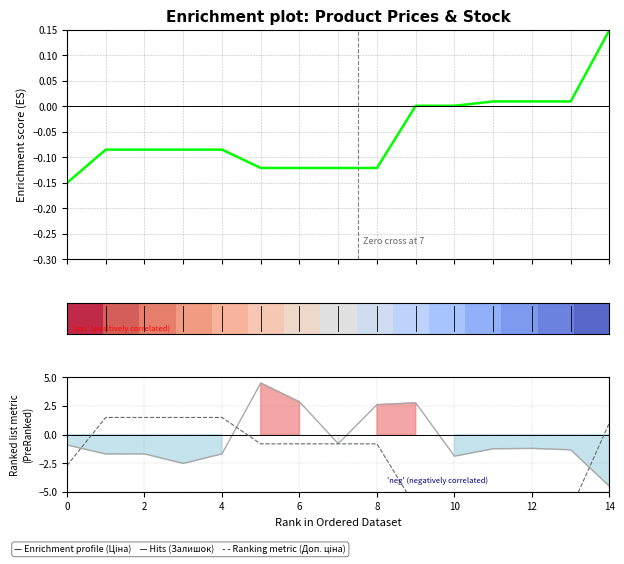

Which has a higher value, 12 or 2?

12